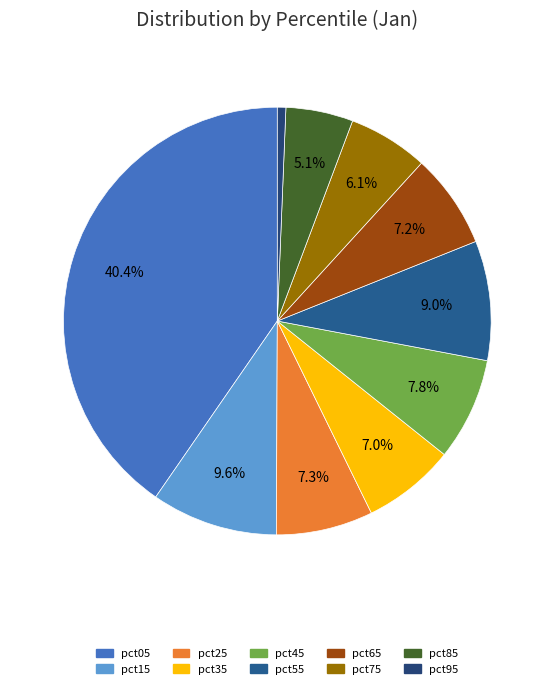

To the nearest percent, what is the difference between the largest and smallest slice percentages?

40%